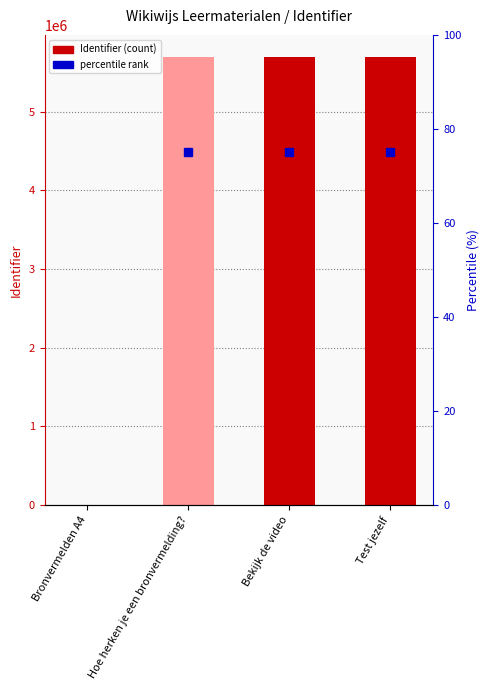

What is the label of the 4th bar from the right?

Bronvermelden A4